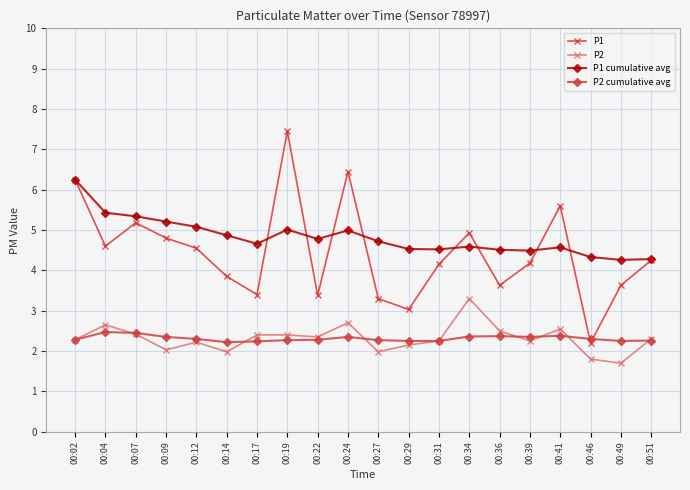

At how many categories does at least one series exceed 6?

3